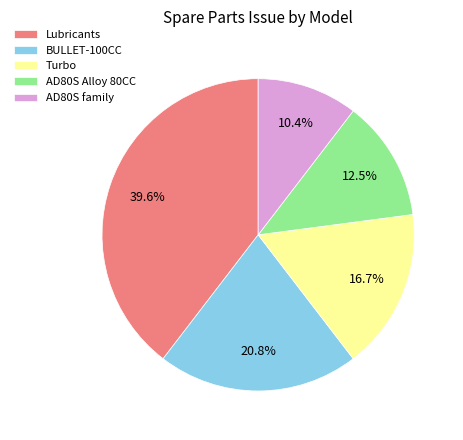

Rank the categories by value from highest to lowest.

Lubricants, BULLET-100CC, Turbo, AD80S Alloy 80CC, AD80S family